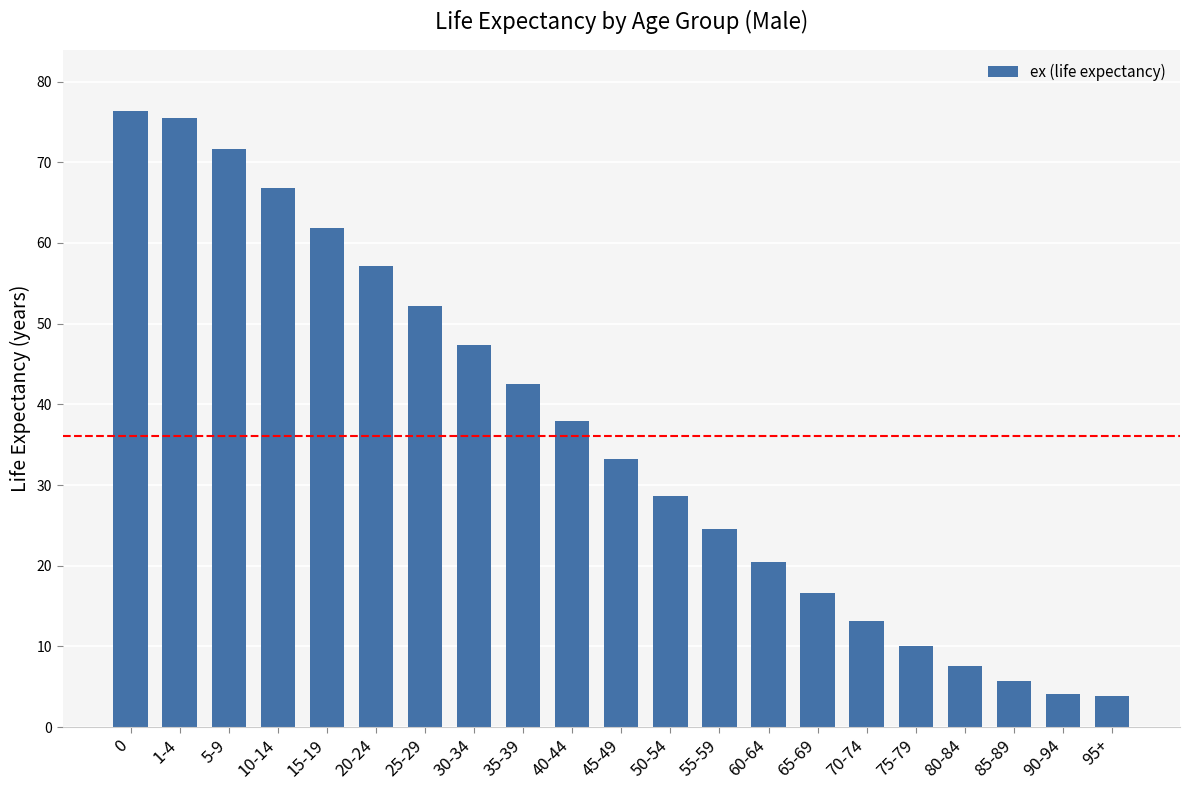

Approximately how many times larger is the value at 75-79 compared to 5-9?

0.1